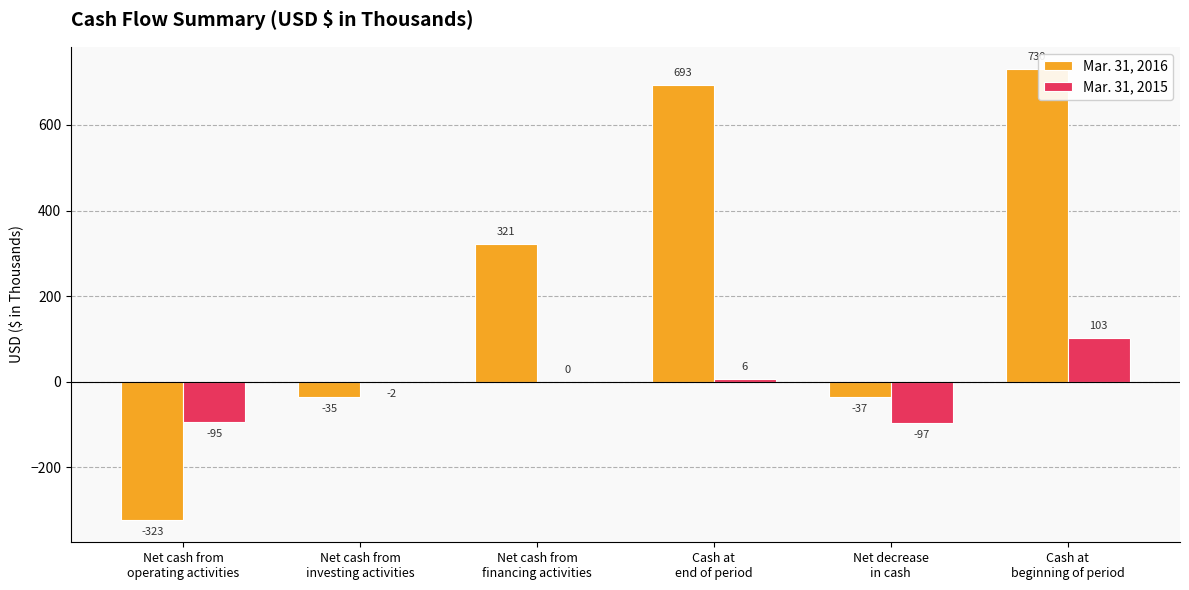

Count the number of categories in the chart.

6